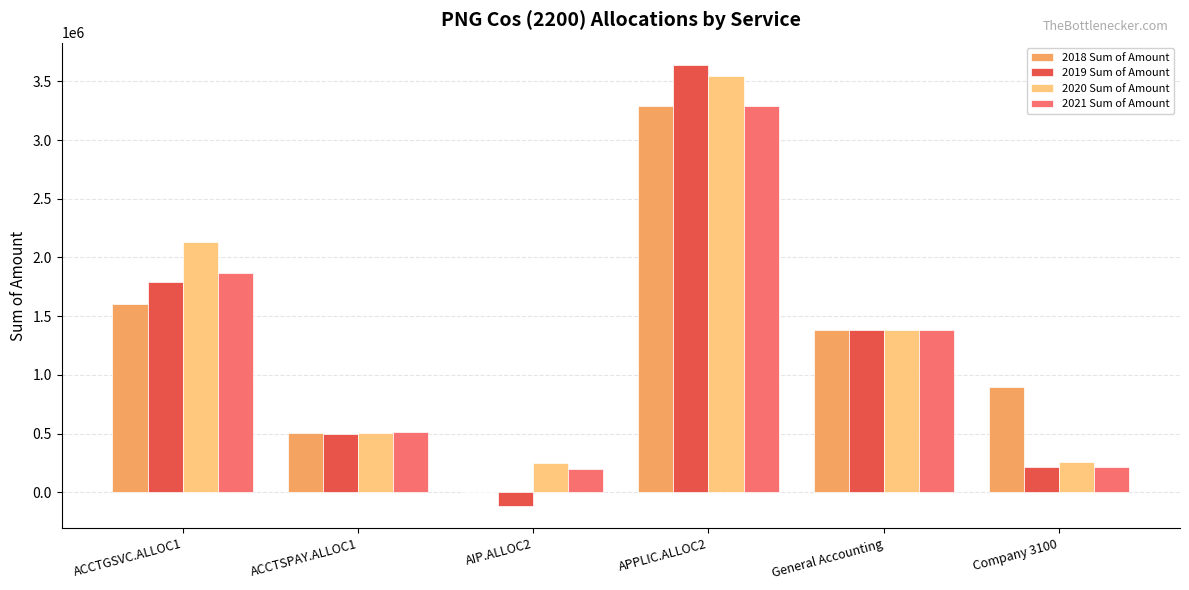

What is the greatest value displayed?

3641159.5